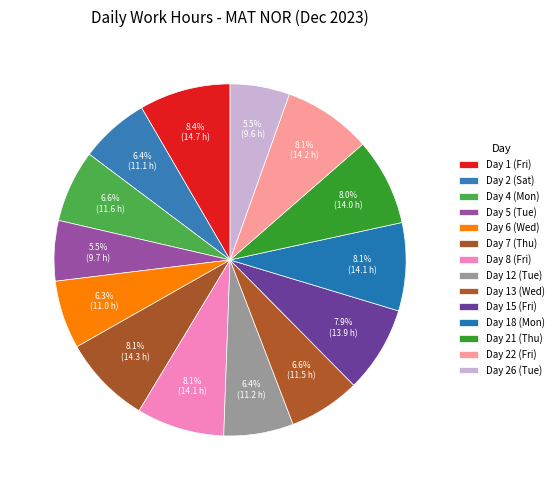

To the nearest percent, what is the combined percentage of Day 15 (Fri) and Day 5 (Tue)?

13%